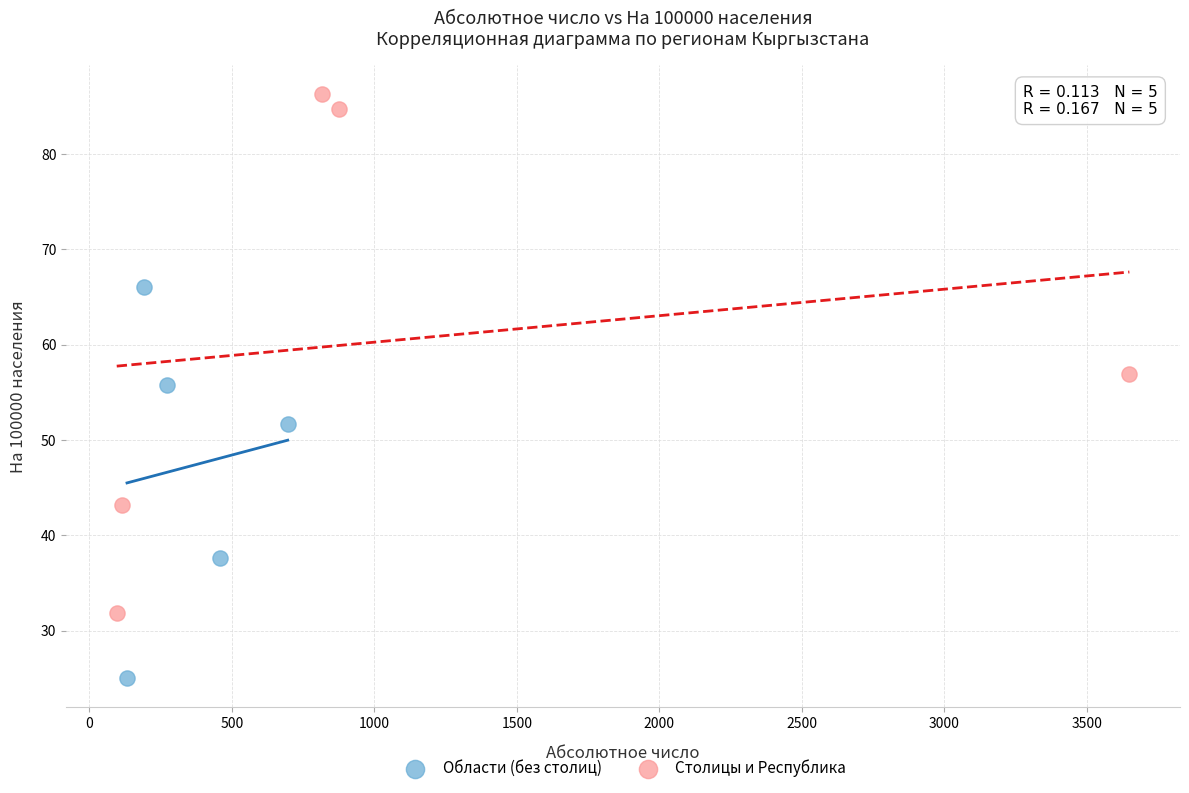

Which series contains the lowest Y value?

Области (без столиц)